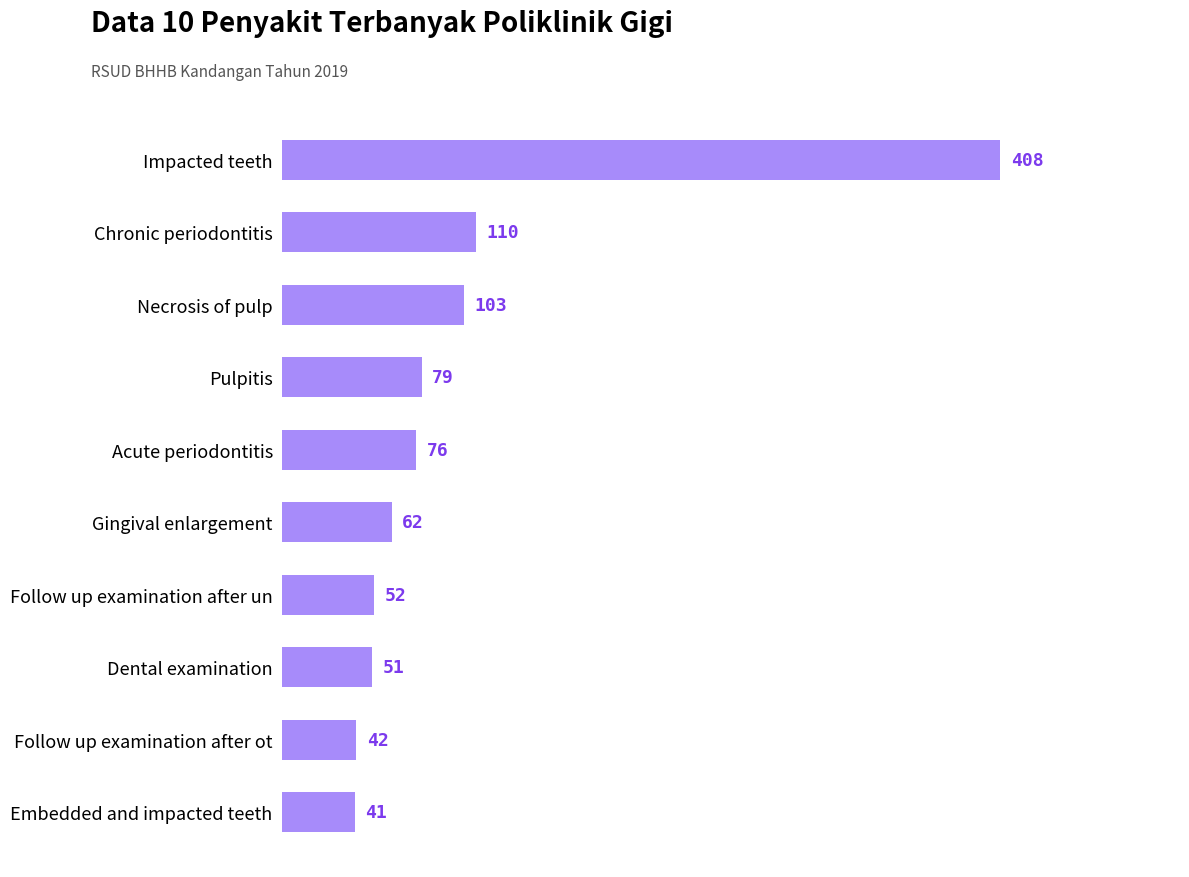

Reading top to bottom, extract all data points from this chart.

408	110	103	79	76	62	52	51	42	41